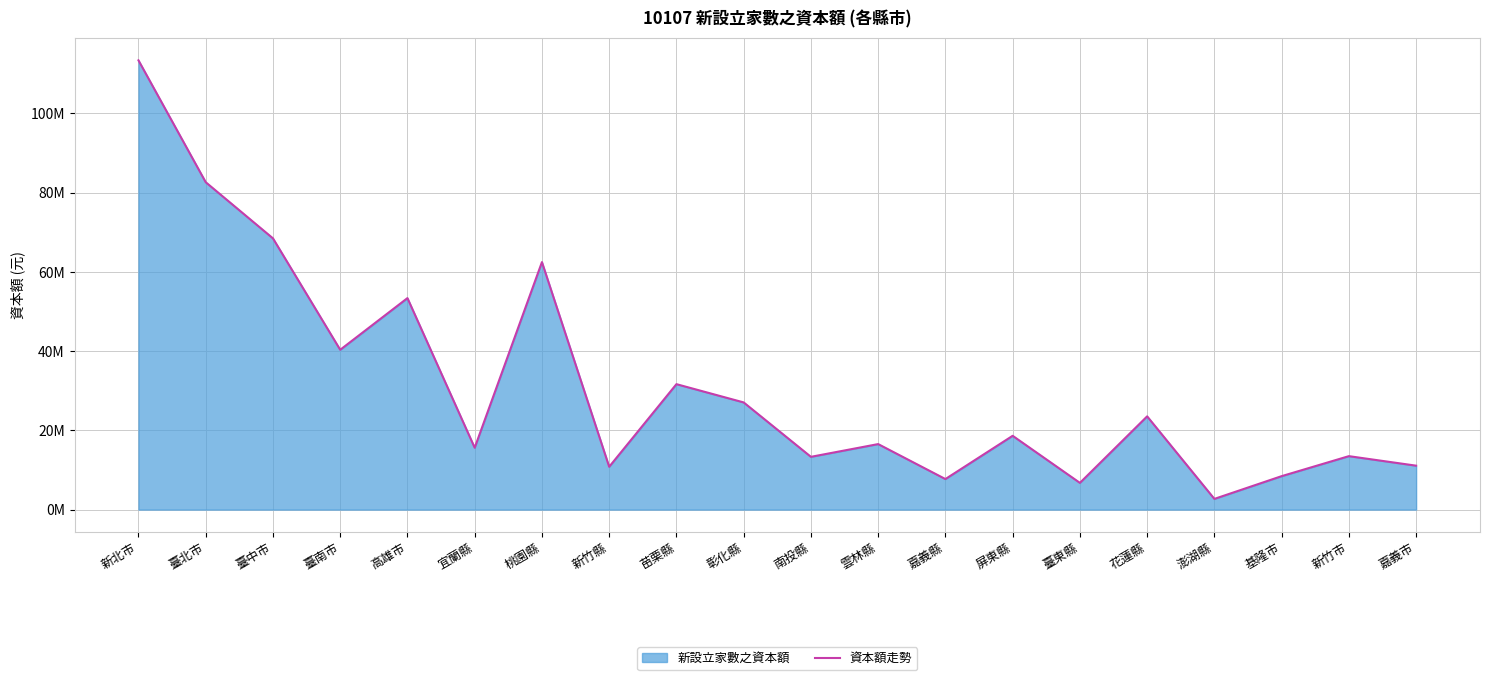

How many lines are shown in the chart?

1